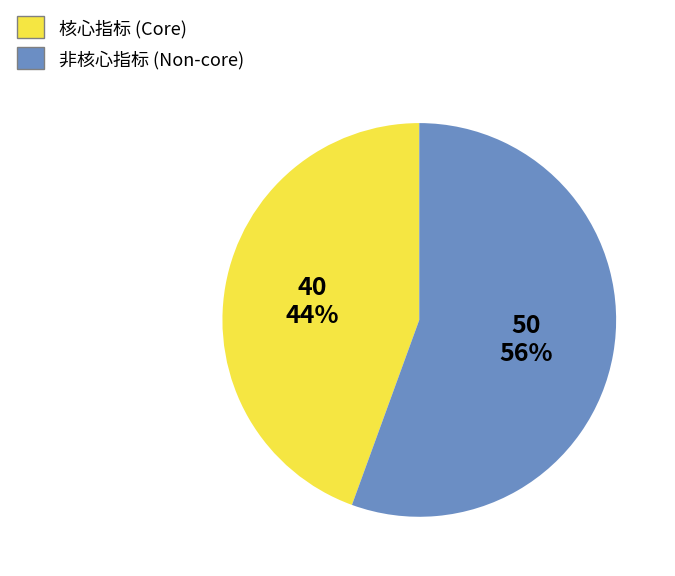

Is there any slice that represents more than half of the pie?

Yes